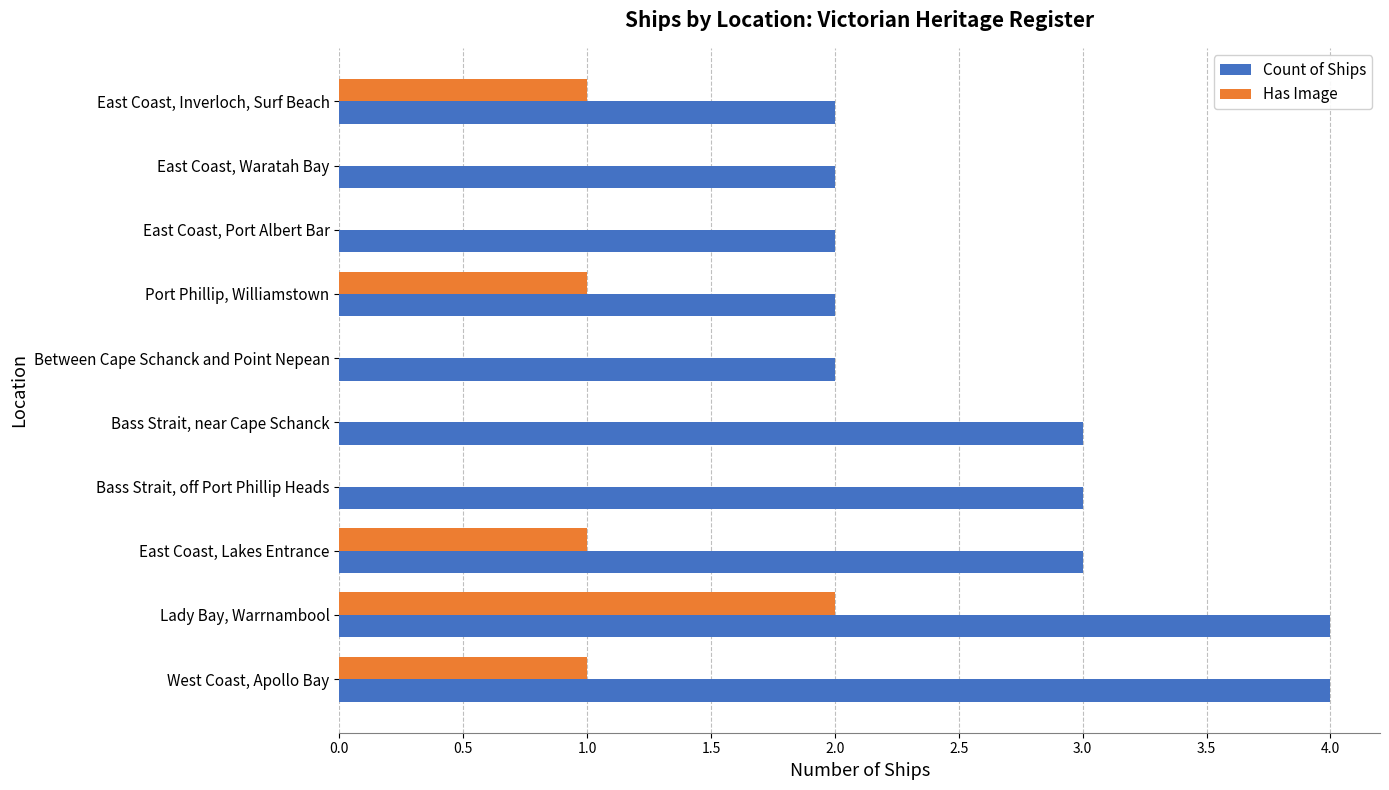

The Count of Ships series shows 1 at Bass Strait, off Port Phillip Heads. True or false?

False